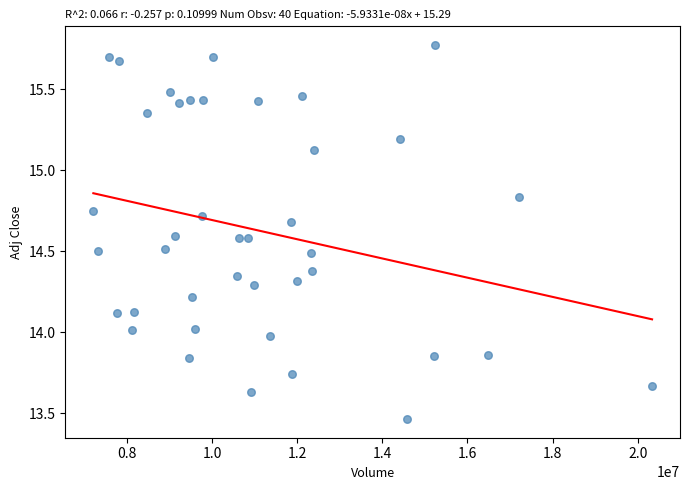

What is the range of Y values (max minus min)?

2.3